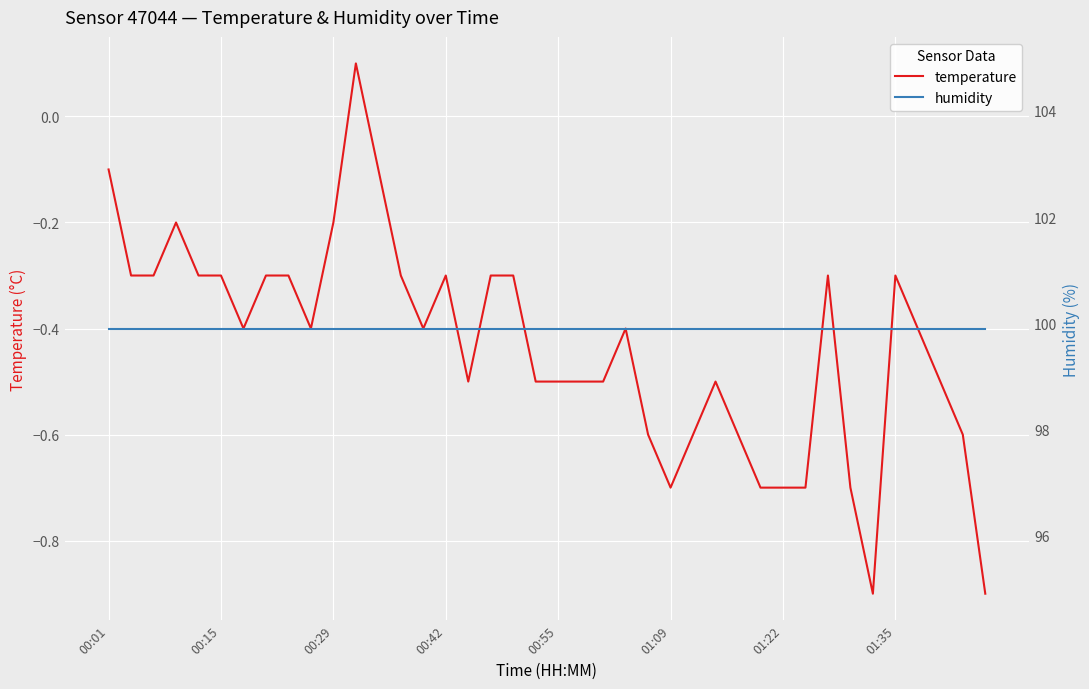

What is the lowest value of the temperature series?

-0.9